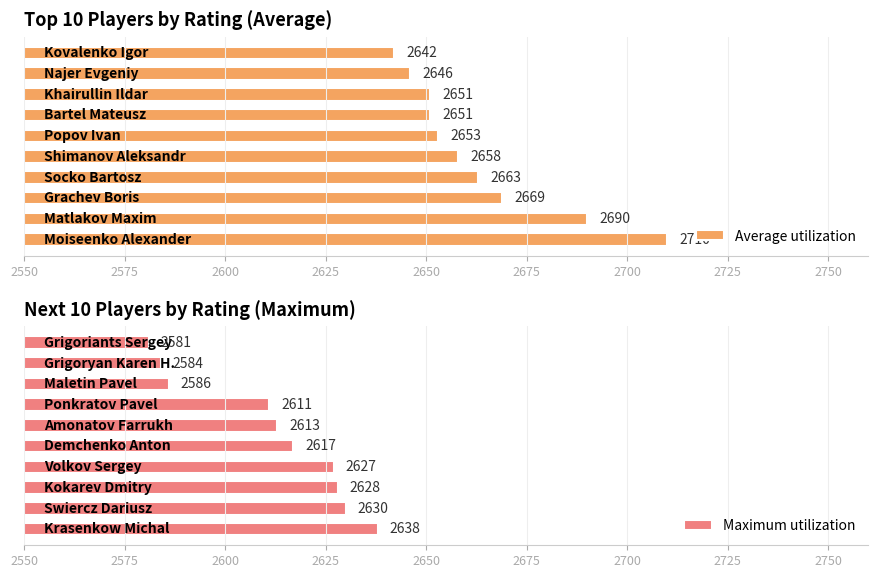

What is the average value of the Average utilization series?

2663